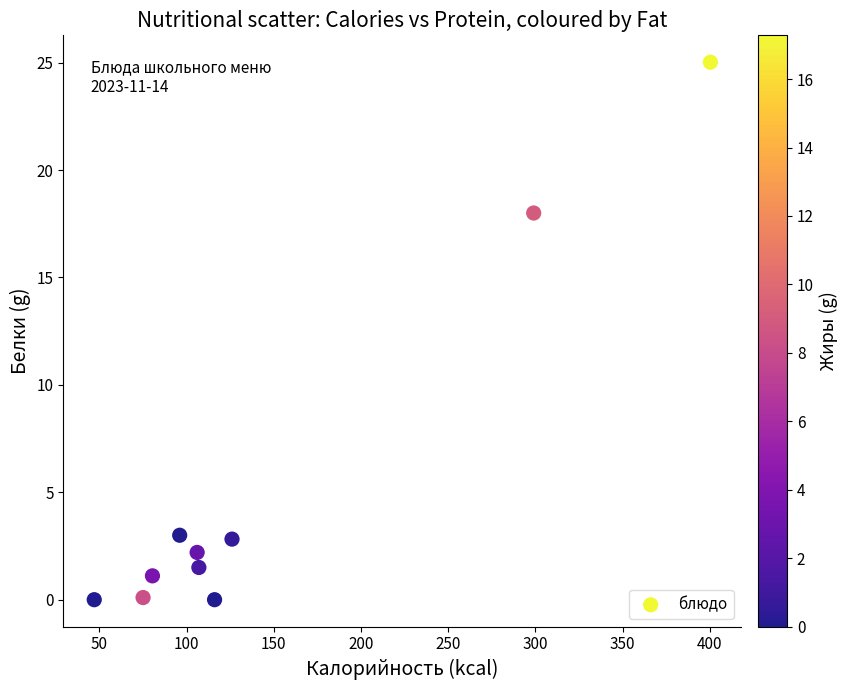

What is the range of X values (max minus min)?

353.3